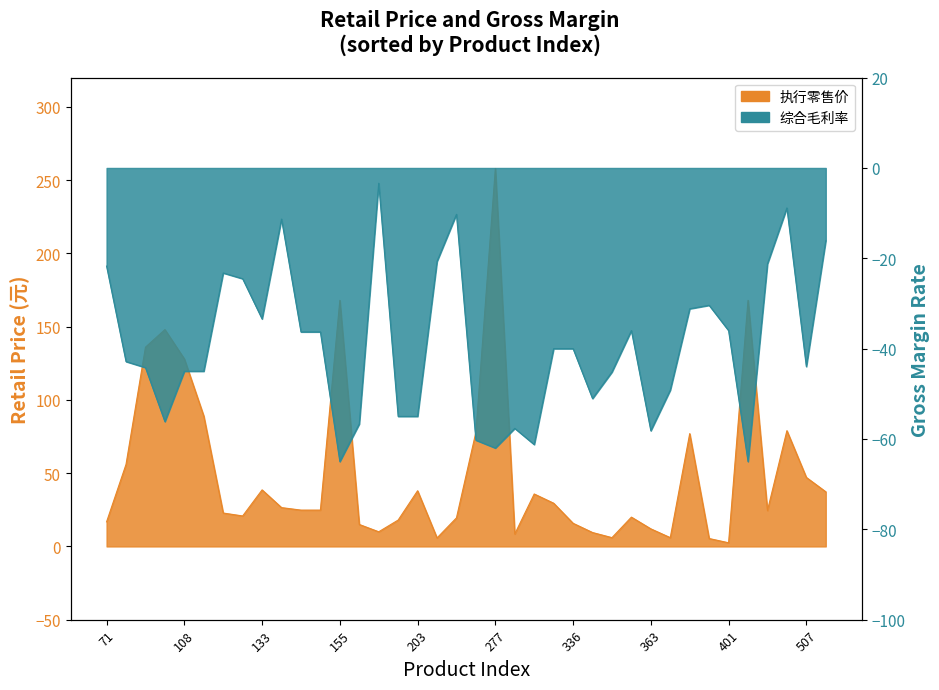

In 执行零售价, how many points are higher than both neighbors (excluding endpoints)?

10